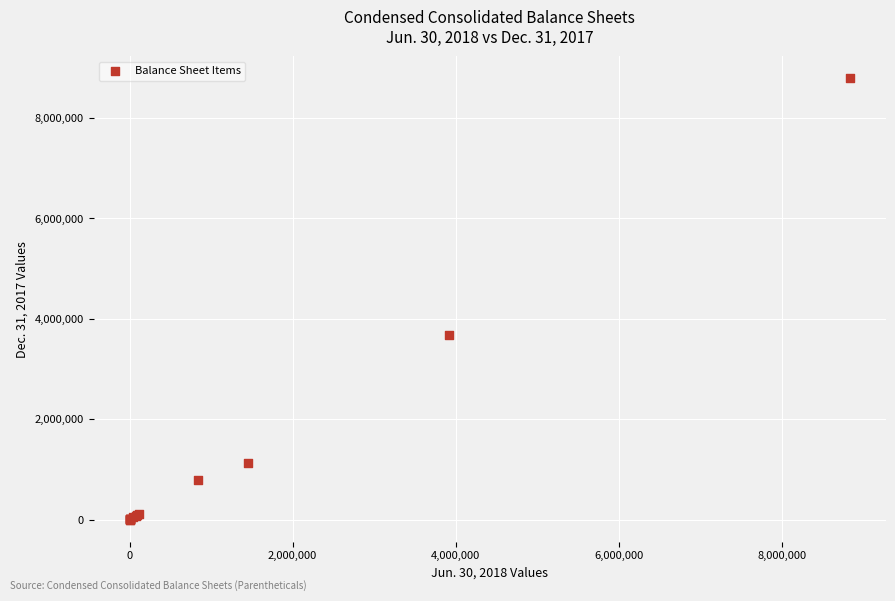

What Y value in the scatter plot is closest to 4395250?

3684537